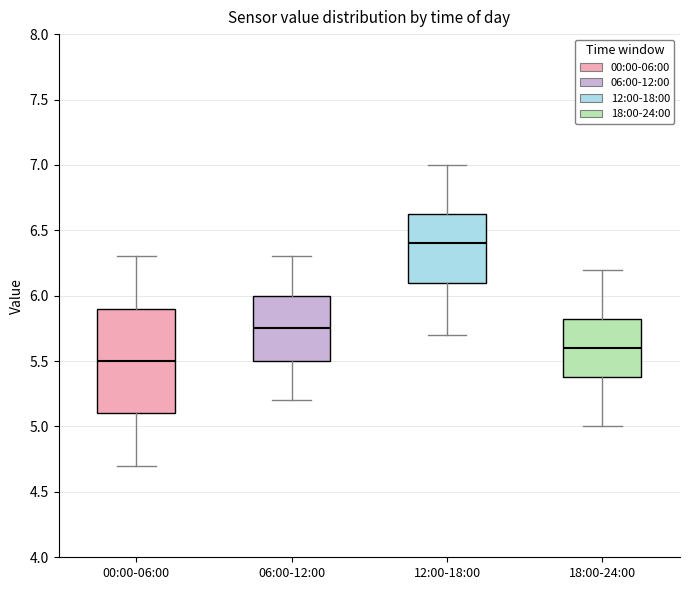

Where does the median line of the box for 12:00-18:00 sit on the y-axis? The values are not printed on the chart, so give them approximately, as read against the axis.

6.40